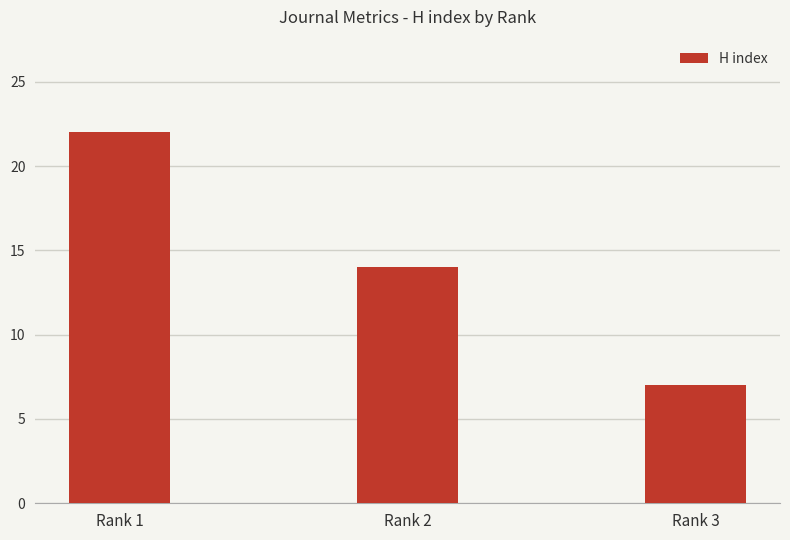

What is the smallest value displayed?

7